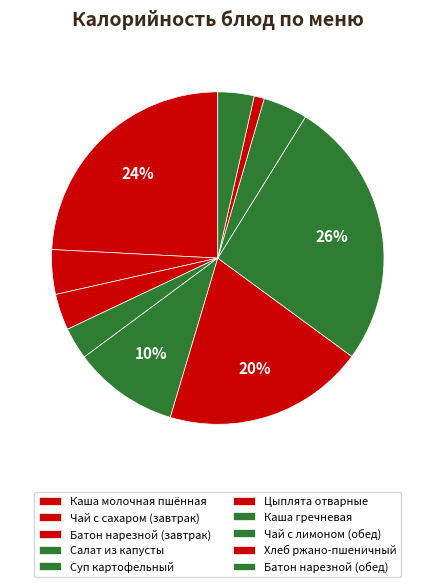

How many segments does this pie chart have?

10